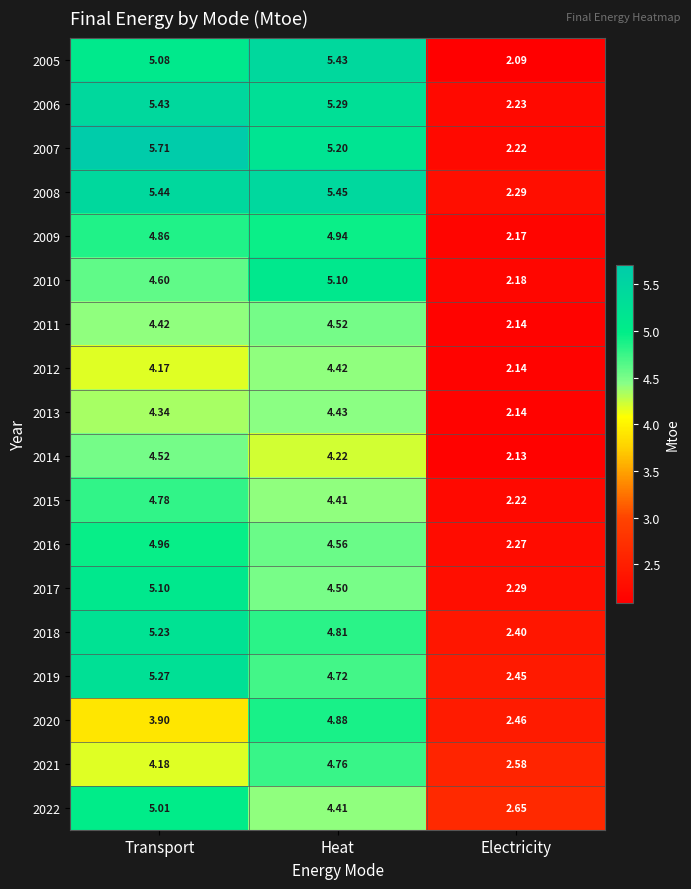

Which label corresponds to the largest value in the chart?

Transport